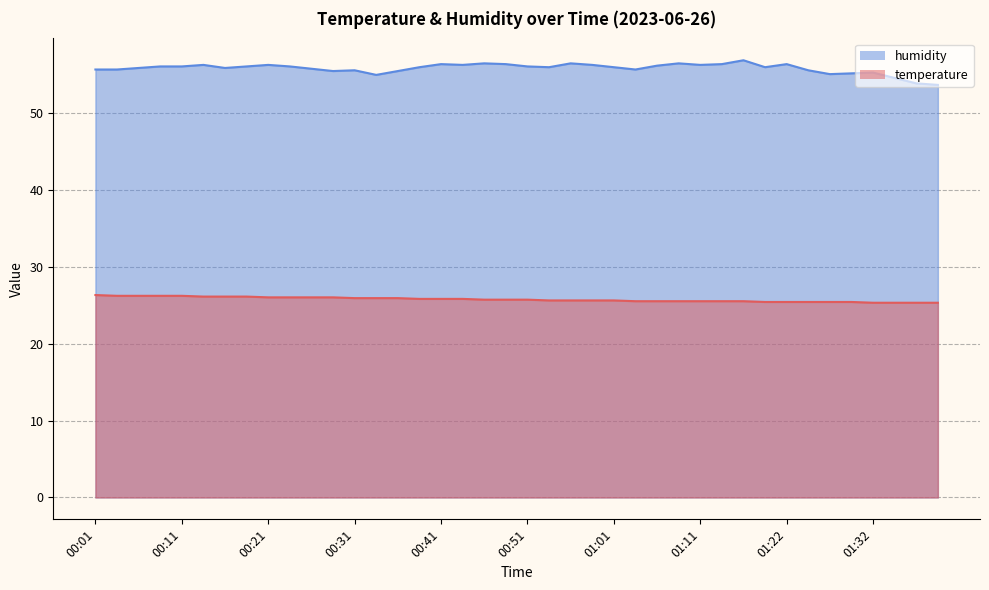

What position from the right is 00:01?

40